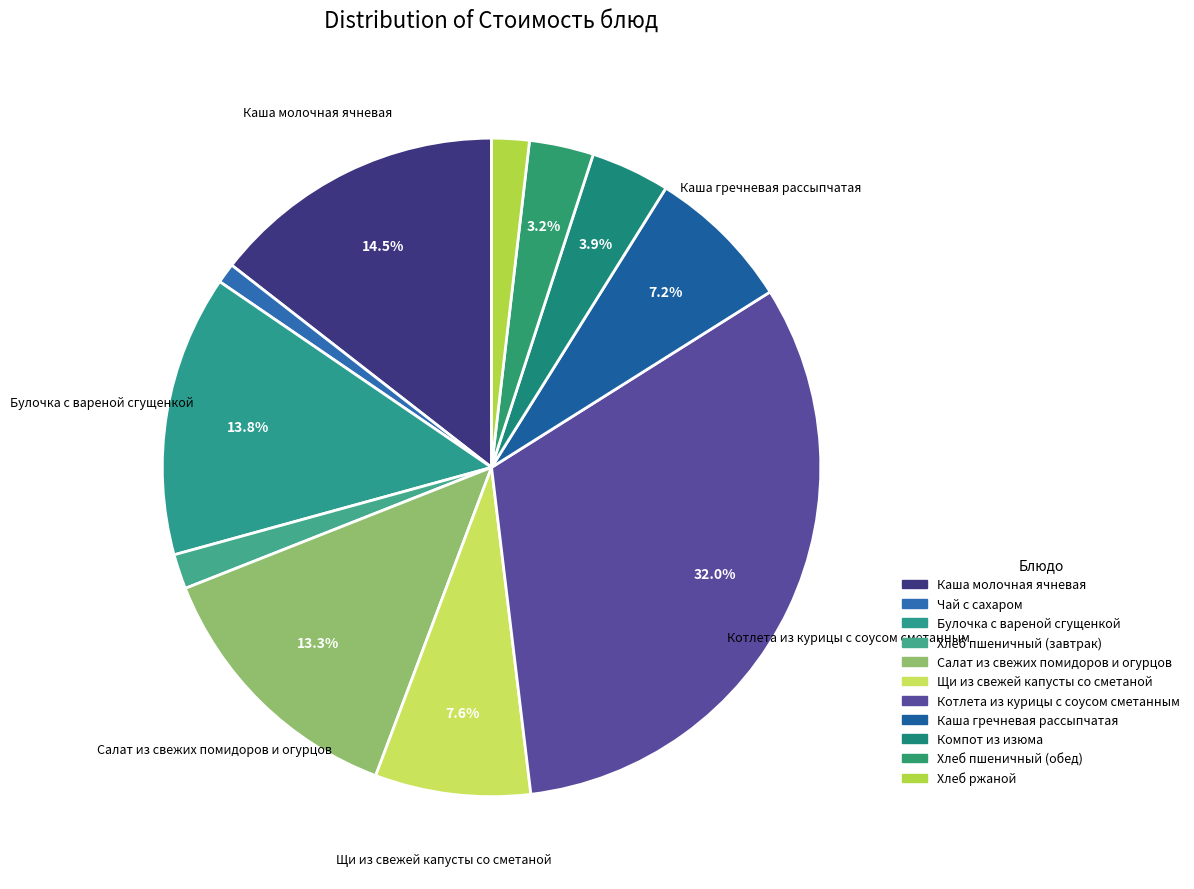

Is there a majority slice in this chart?

No